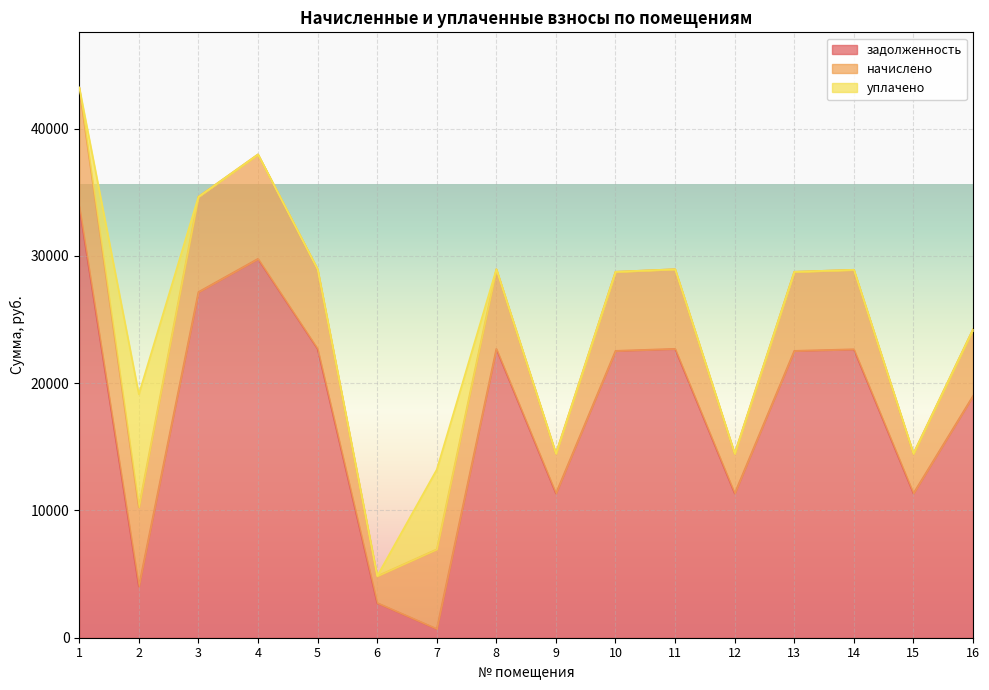

Rank the series at 15 from lowest to highest value.

уплачено, начислено, задолженность